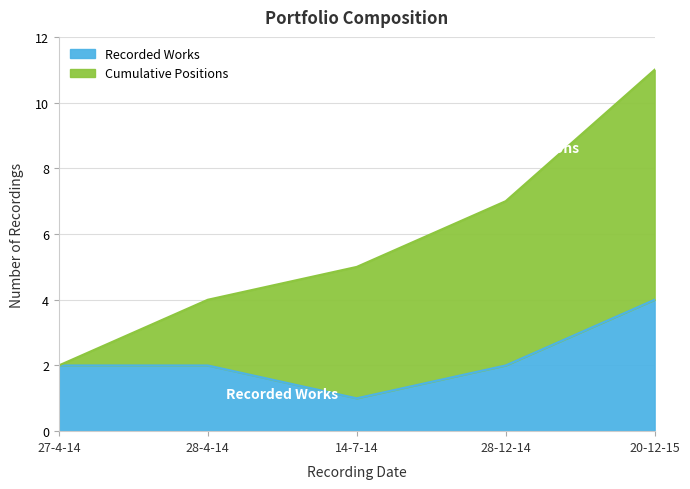

The value of Recorded Works at 28-12-14 is 2. True or false?

True